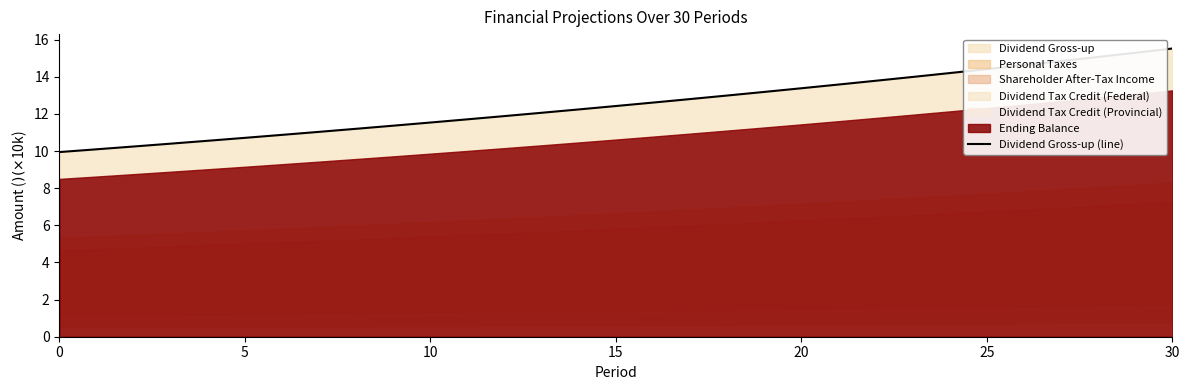

How many lines are shown in the chart?

1